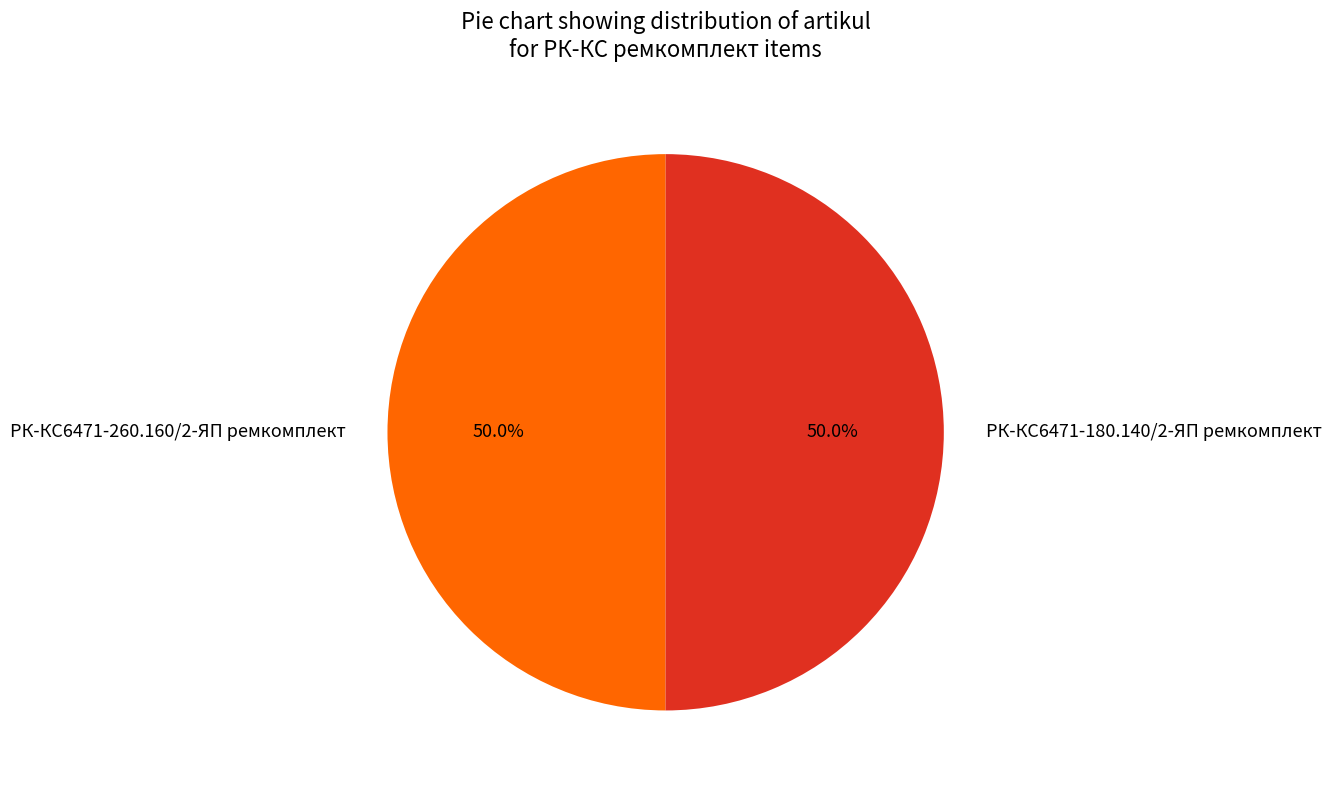

How many segments does this pie chart have?

2